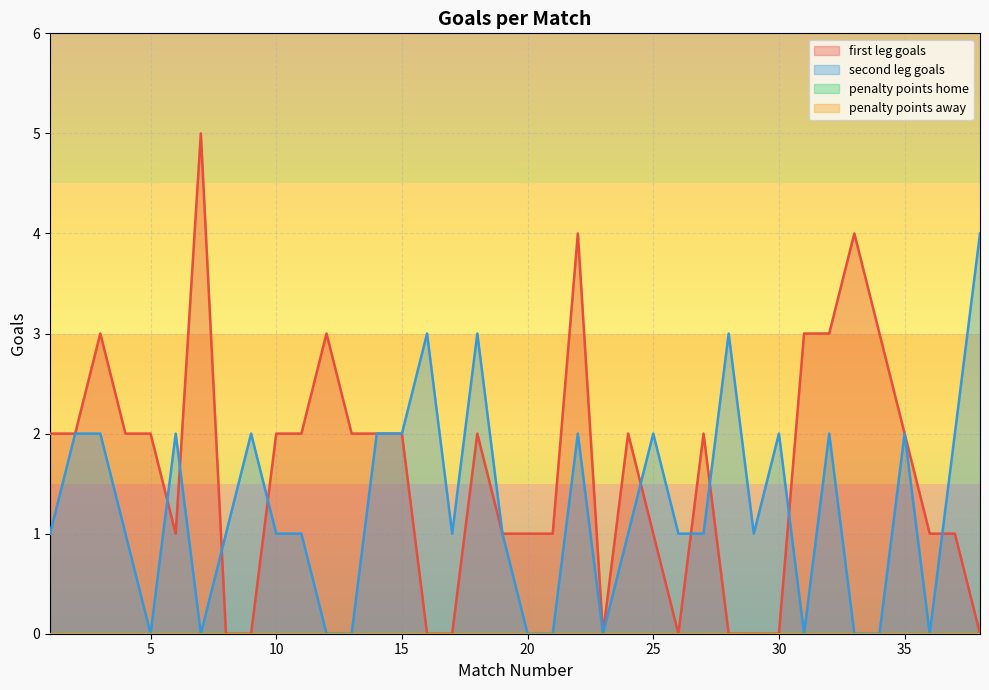

Reading left to right, transcribe all the data shown in this chart.

first leg goals: 1=2	2=2	3=3	4=2	5=2	6=1	7=5	8=0	9=0	10=2	11=2	12=3	13=2	14=2	15=2	16=0	17=0	18=2	19=1	20=1	21=1	22=4	23=0	24=2	25=1	26=0	27=2	28=0	29=0	30=0	31=3	32=3	33=4	34=3	35=2	36=1	37=1	38=0
second leg goals: 1=1	2=2	3=2	4=1	5=0	6=2	7=0	8=1	9=2	10=1	11=1	12=0	13=0	14=2	15=2	16=3	17=1	18=3	19=1	20=0	21=0	22=2	23=0	24=1	25=2	26=1	27=1	28=3	29=1	30=2	31=0	32=2	33=0	34=0	35=2	36=0	37=2	38=4